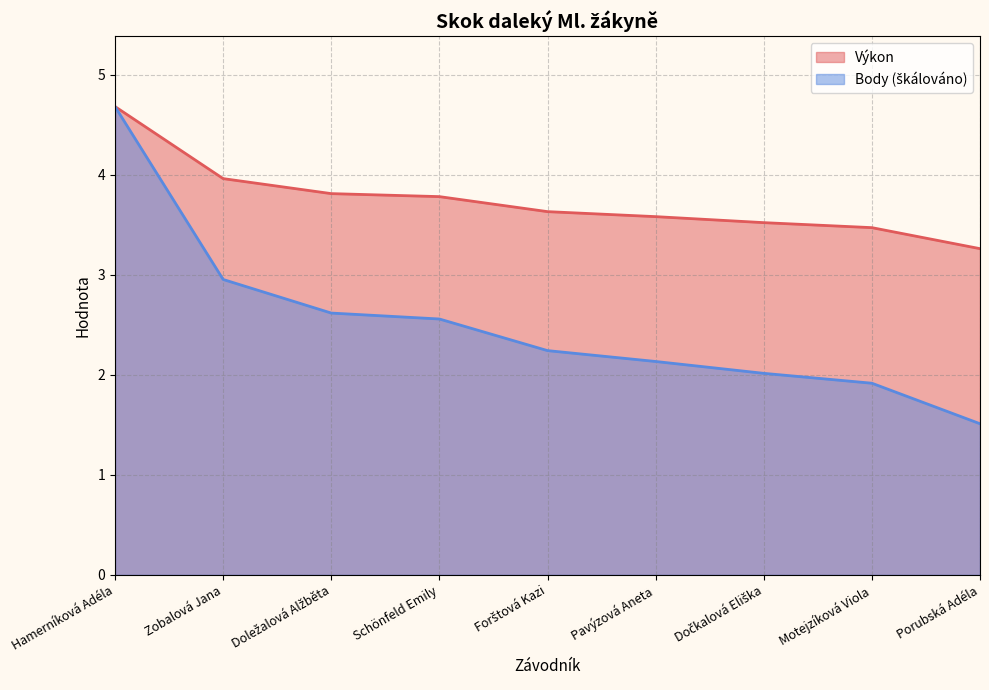

List the labels in order of Body value, smallest first.

Porubská Adéla, Motejzíková Viola, Dočkalová Eliška, Pavýzová Aneta, Forštová Kazi, Schönfeld Emily, Doležalová Alžběta, Zobalová Jana, Hamerníková Adéla